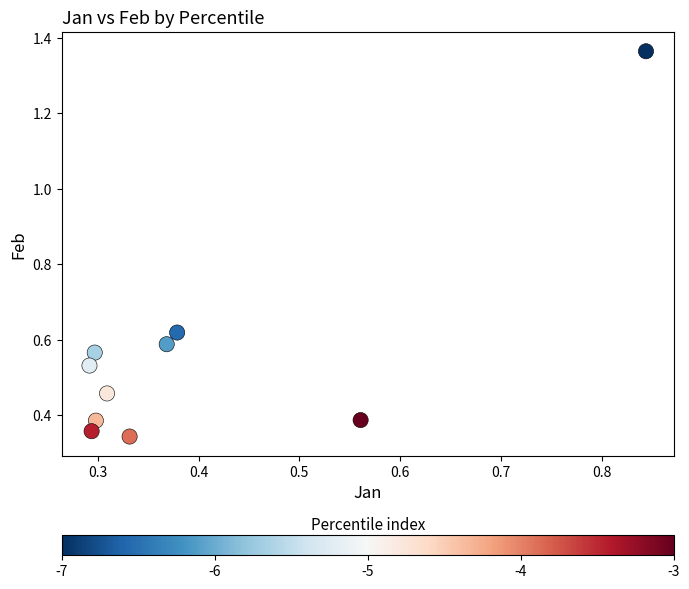

Count the number of points in this scatter plot.

10